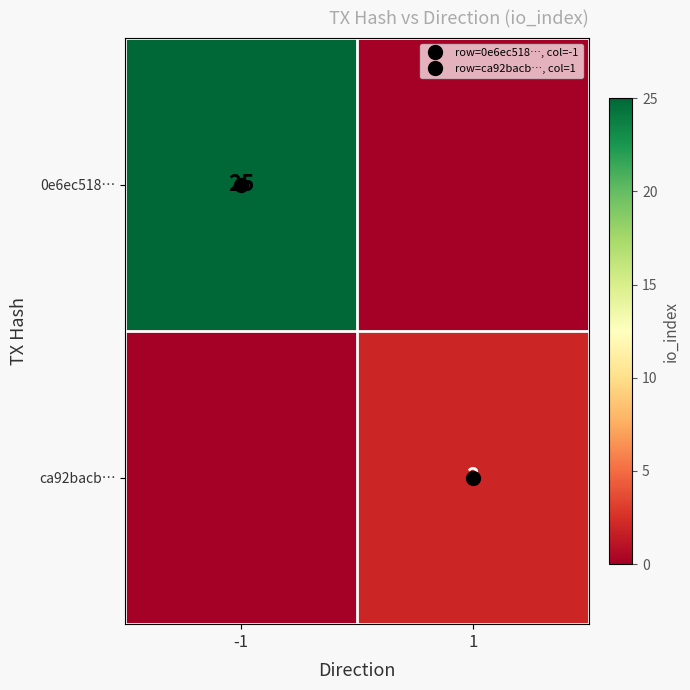

What is the highest value of the 0e6ec518… series?

25